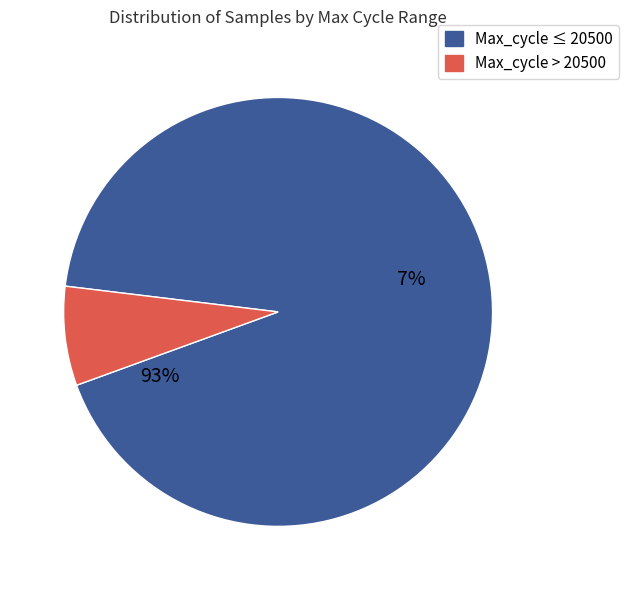

The 22 slice represents 1% of the pie. True or false?

False